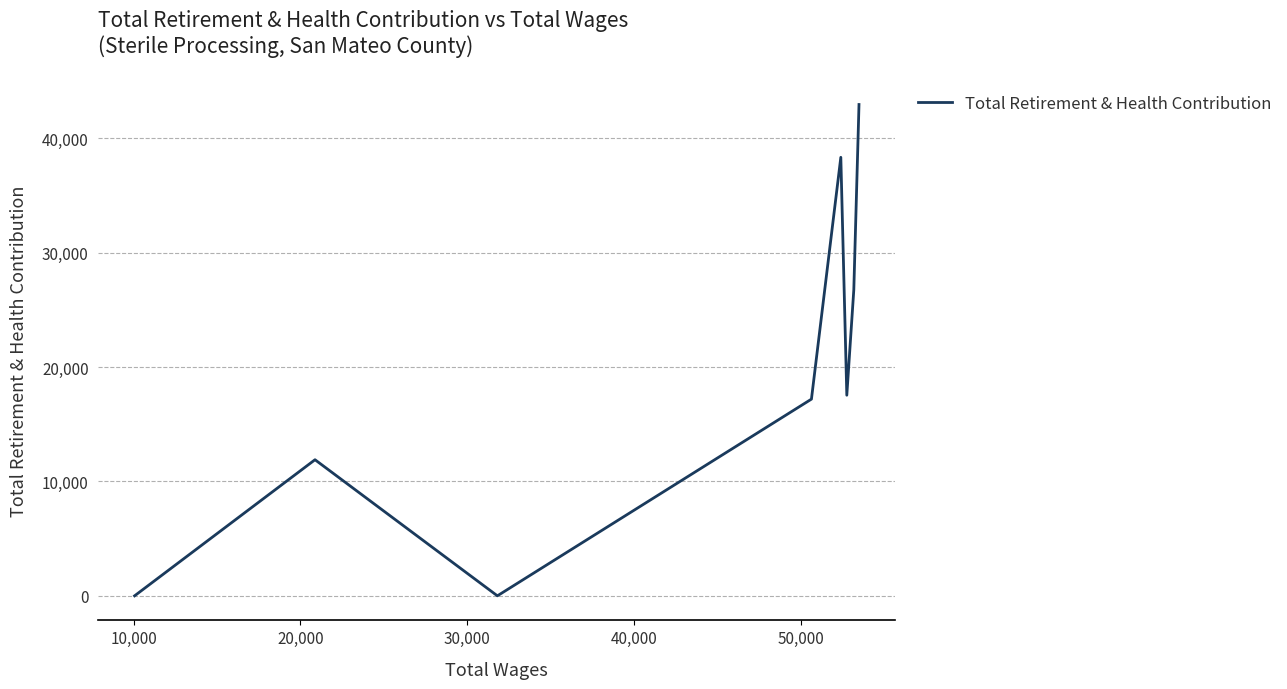

How many values are between 11897 and 38335?

5